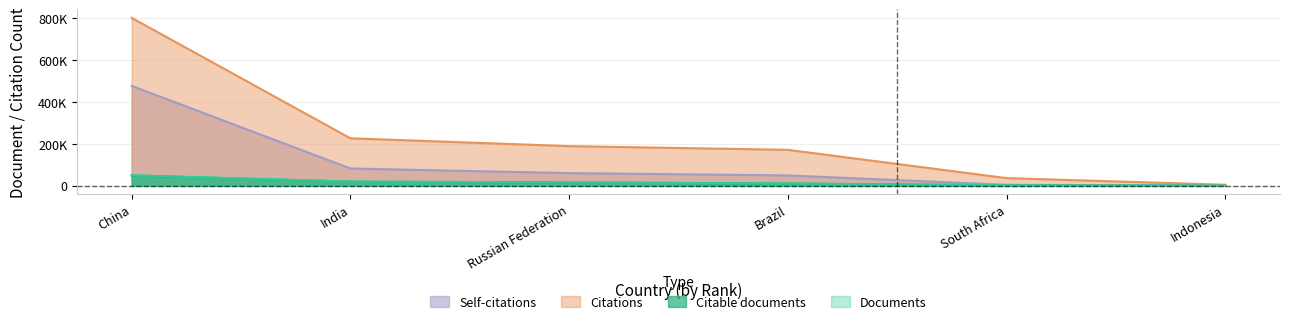

Which label corresponds to the smallest value in the chart?

Indonesia